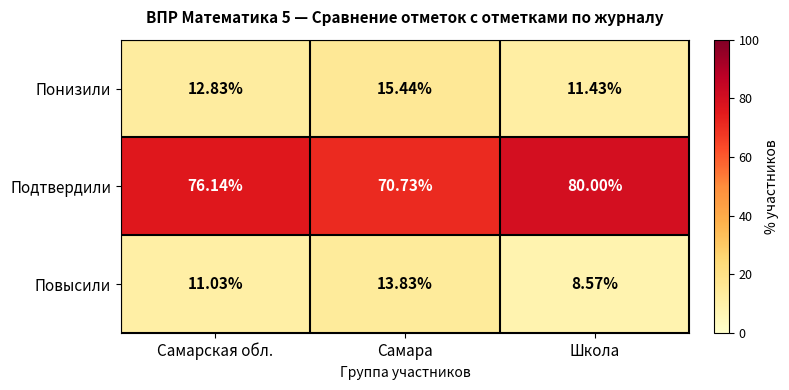

Where is Повысили nearest to the value 11?

Самарская обл.